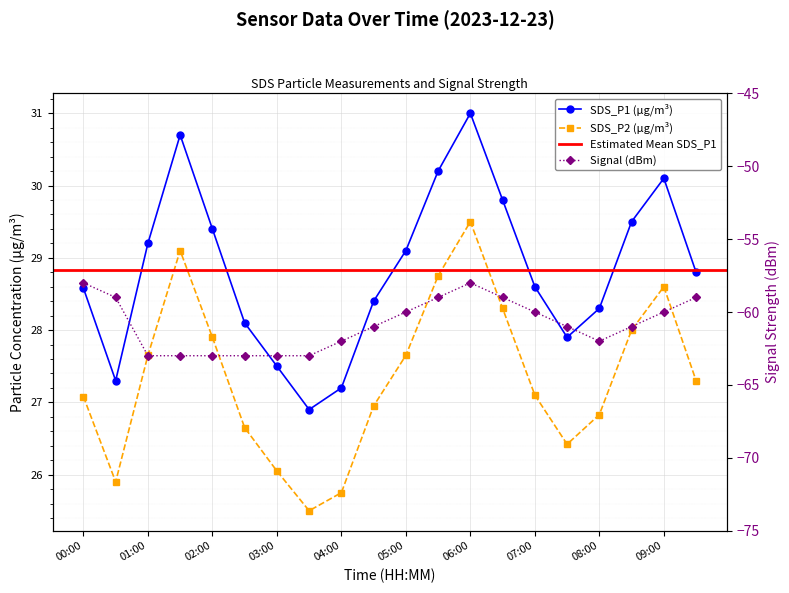

Reading right to left, what are all the values shown in this chart?

SDS_P1: 09:30=28.8	09:00=30.1	08:30=29.5	08:00=28.3	07:30=27.9	07:00=28.6	06:30=29.8	06:00=31.0	05:30=30.2	05:00=29.1	04:30=28.4	04:00=27.2	03:30=26.9	03:00=27.5	02:30=28.1	02:00=29.4	01:30=30.7	01:00=29.2	00:30=27.3	00:00=28.6
SDS_P2: 09:30=27.3	09:00=28.6	08:30=28.0	08:00=26.8	07:30=26.4	07:00=27.1	06:30=28.3	06:00=29.5	05:30=28.8	05:00=27.6	04:30=26.9	04:00=25.8	03:30=25.5	03:00=26.1	02:30=26.6	02:00=27.9	01:30=29.1	01:00=27.6	00:30=25.9	00:00=27.1
Signal: 09:30=-59.0	09:00=-60.0	08:30=-61.0	08:00=-62.0	07:30=-61.0	07:00=-60.0	06:30=-59.0	06:00=-58.0	05:30=-59.0	05:00=-60.0	04:30=-61.0	04:00=-62.0	03:30=-63.0	03:00=-63.0	02:30=-63.0	02:00=-63.0	01:30=-63.0	01:00=-63.0	00:30=-59.0	00:00=-58.0